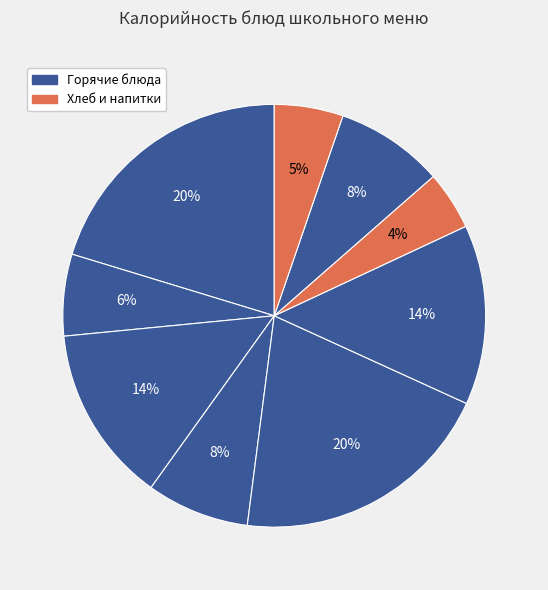

How many segments does this pie chart have?

9